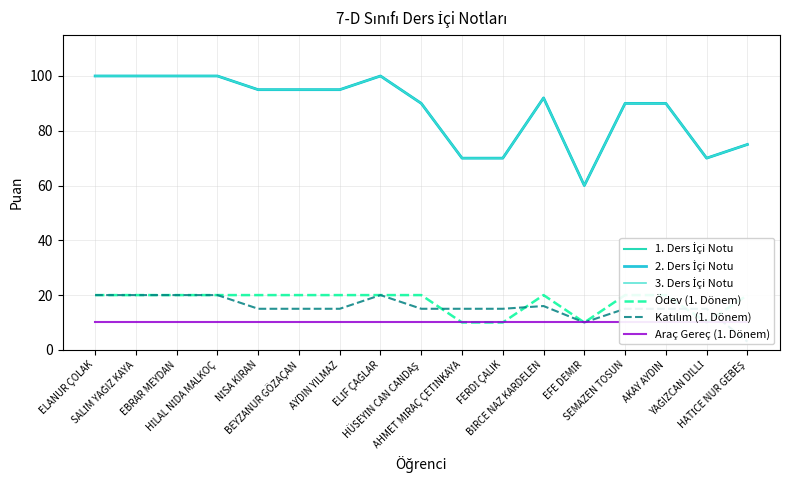

Between SALİM YAĞIZ KAYA and SEMAZEN TOSUN, which series saw the biggest shift?

1. Ders İçi Notu